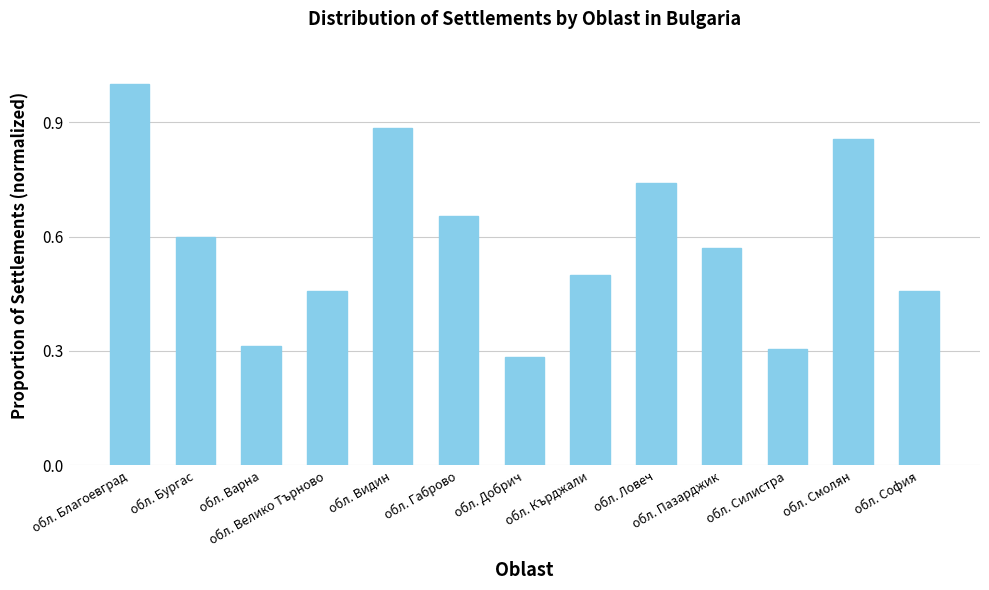

How many bars are there in total?

13